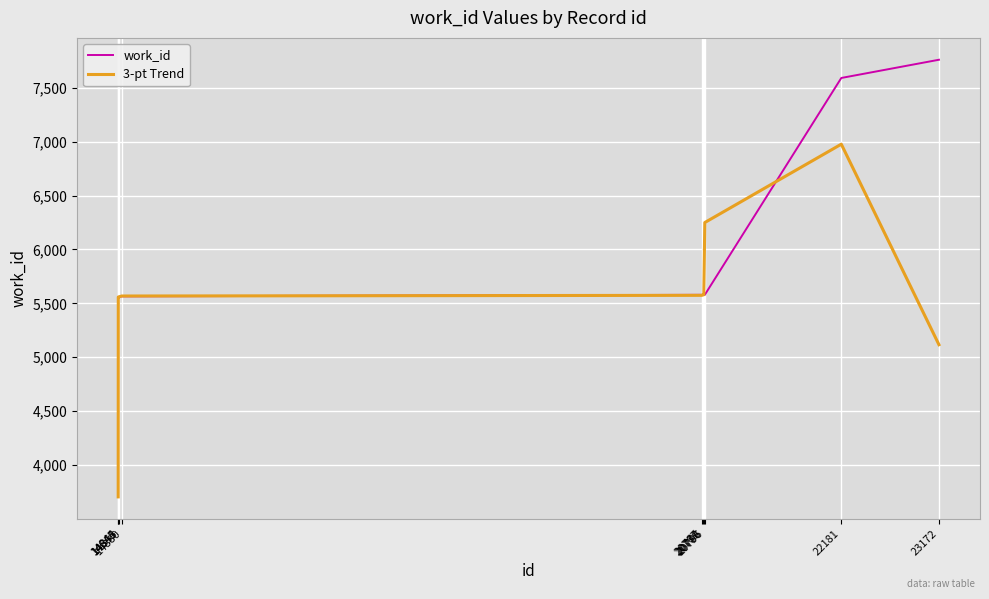

Is the value of 3-pt Trend at 20796 greater than the value of work_id at 20779?

Yes